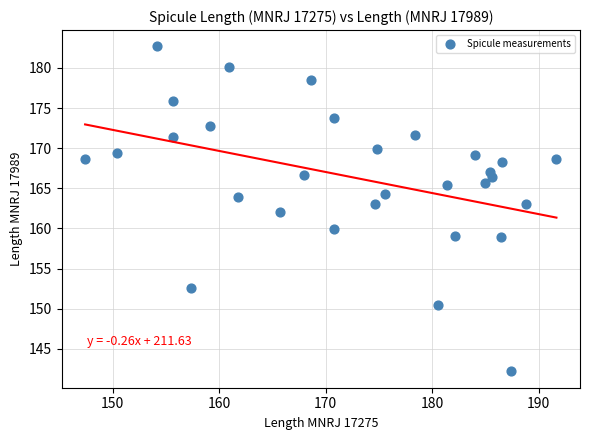

What is the range of X values (max minus min)?

44.3